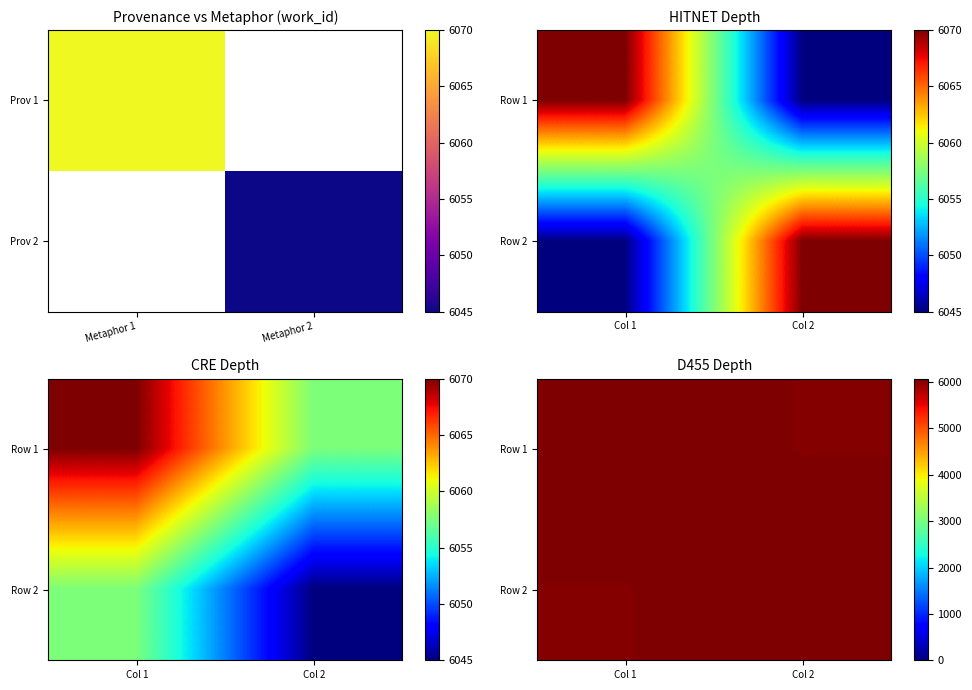

Rank the categories by Row 1 value from highest to lowest.

Col 1, Col 2